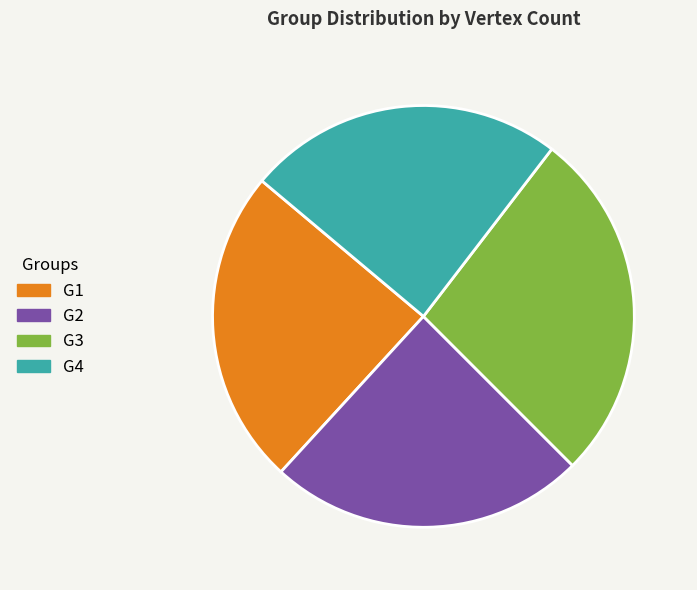

Is there a majority slice in this chart?

No